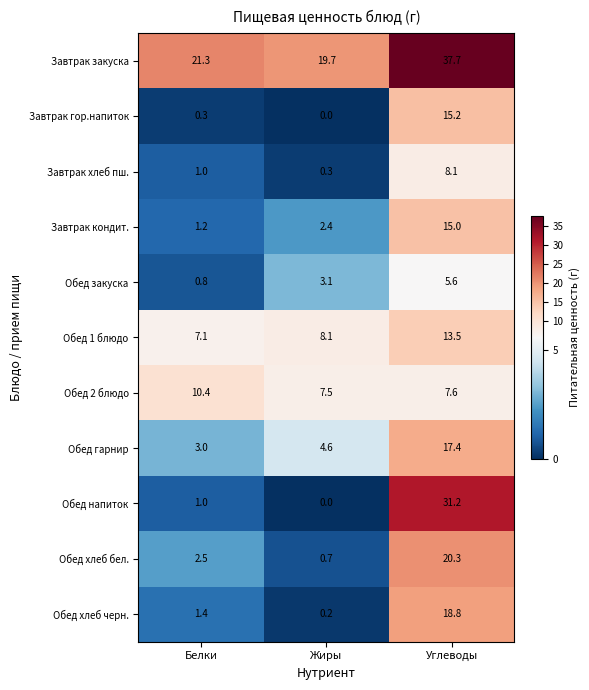

The Обед 2 блюдо series shows 7.6 at Углеводы. True or false?

True